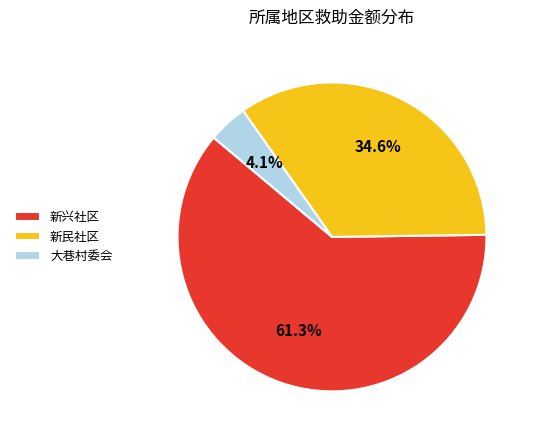

Rank the categories by value from highest to lowest.

新兴社区, 新民社区, 大巷村委会